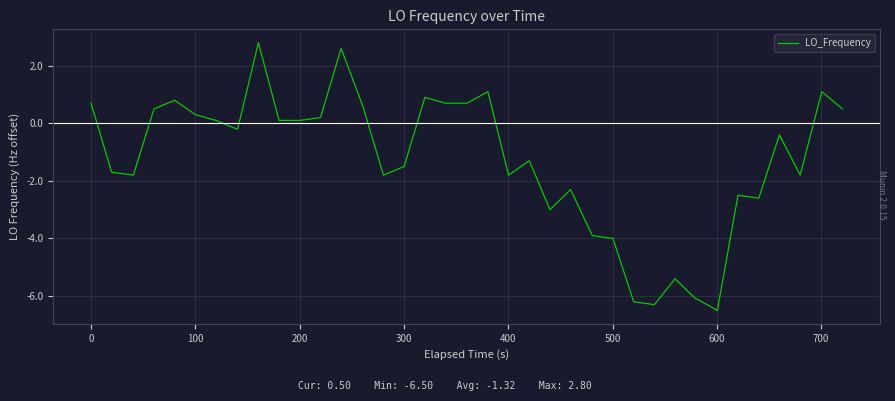

What is the maximum value shown in the chart?

2.8